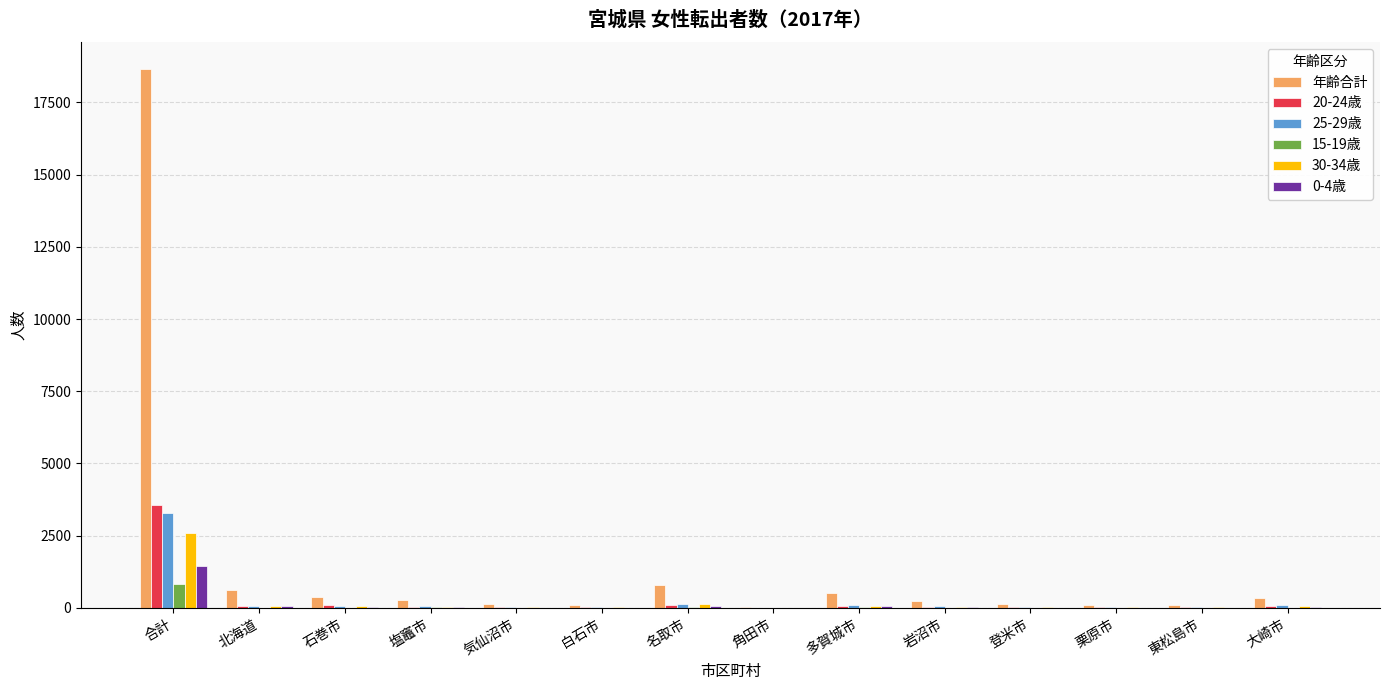

At which label does 30-34歳 reach its peak?

合計